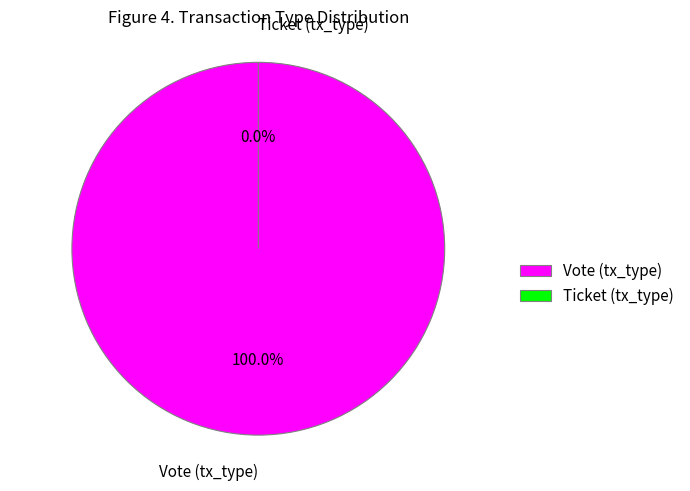

How many segments does this pie chart have?

2